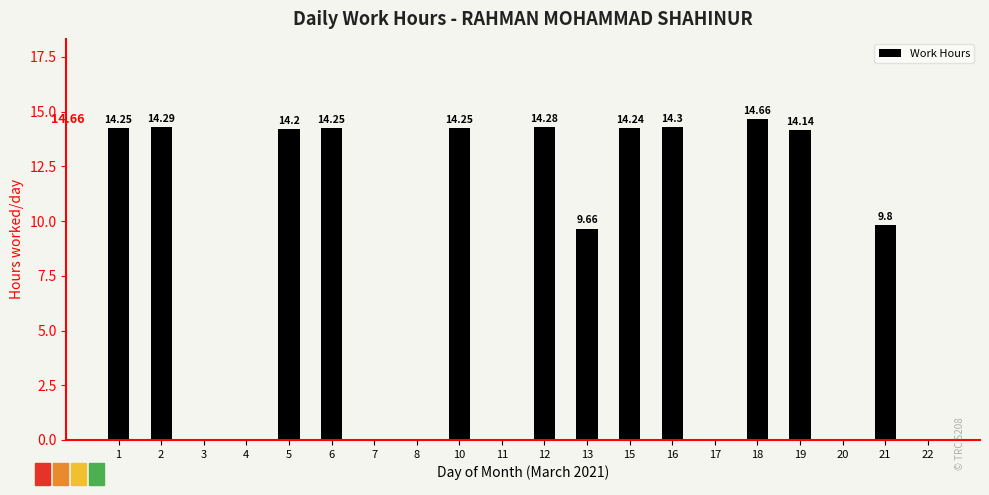

Is it true that the value at 5 is 14.2?

True